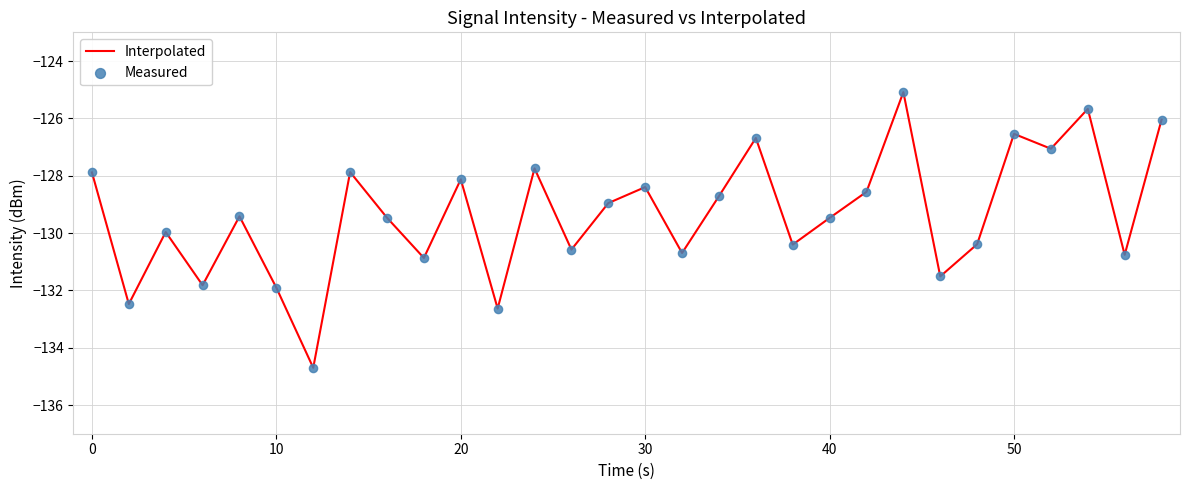

What is the maximum value shown in the chart?

-125.1